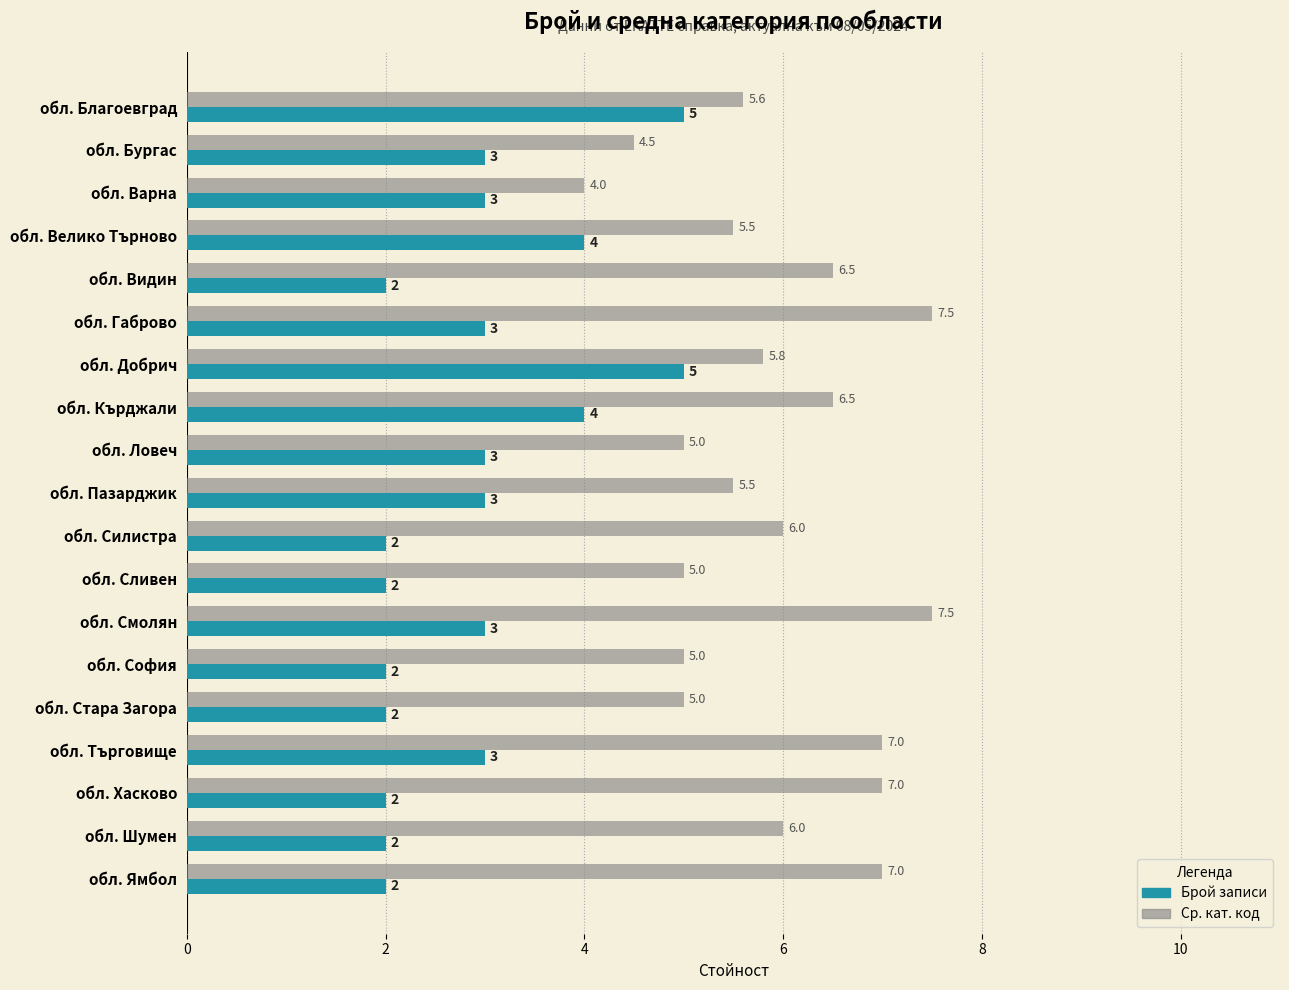

How many Ср. кат. код values are between 5 and 7?

15